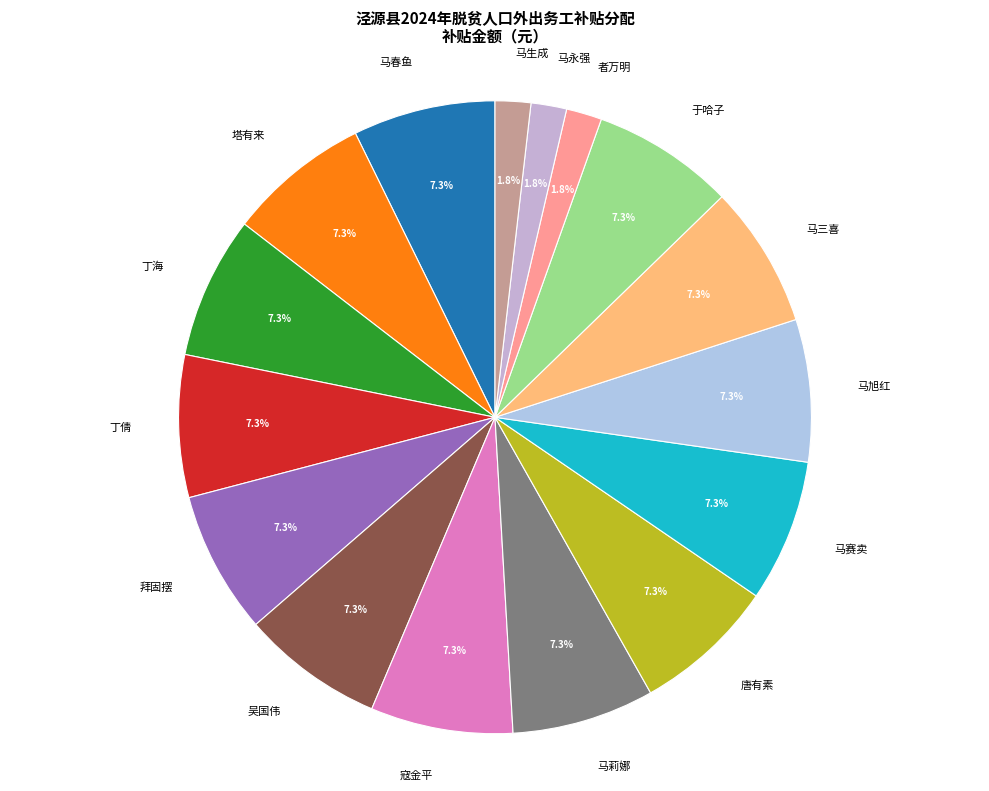

To the nearest percent, what is the difference between the largest and smallest slice percentages?

5%